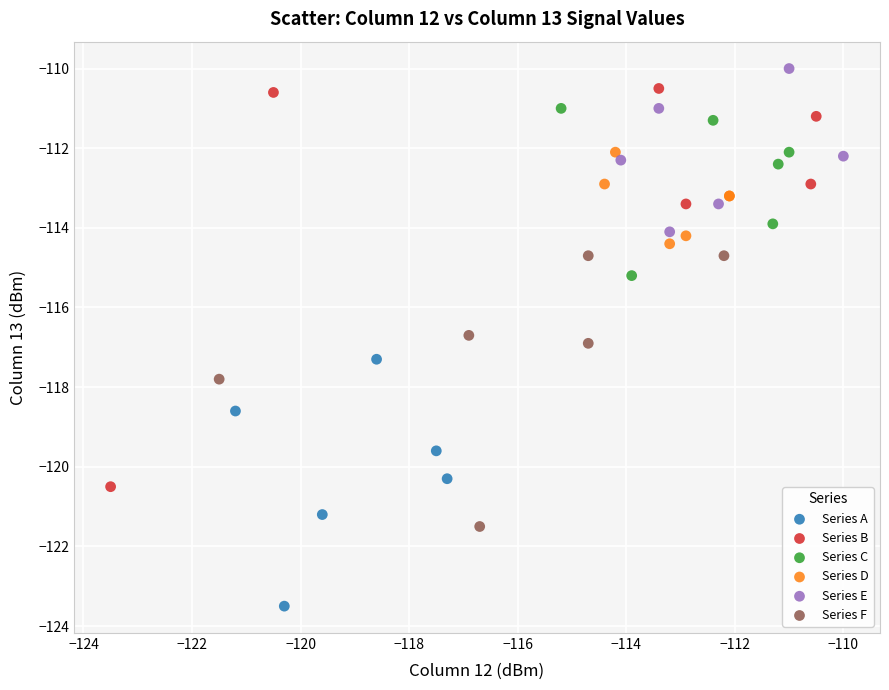

Which series contains the lowest Y value?

Series A